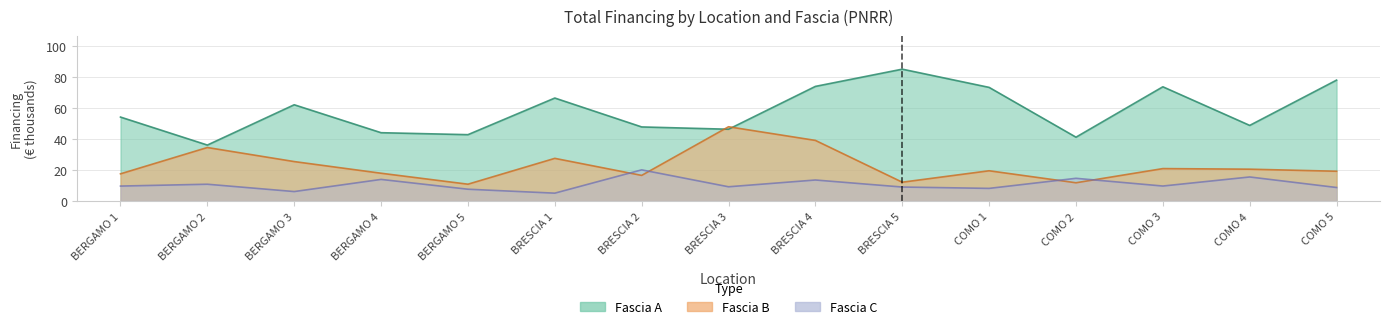

How many data points in Fascia C are less than 9?

5